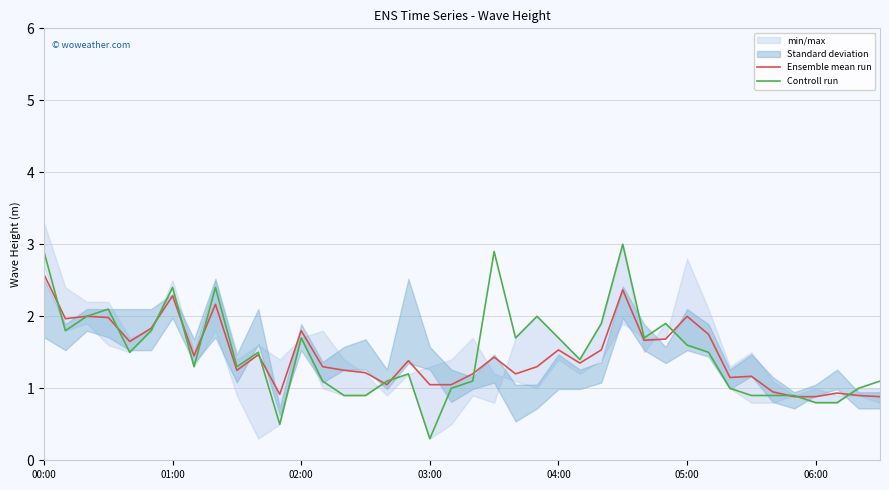

What is the smallest value displayed?

0.3